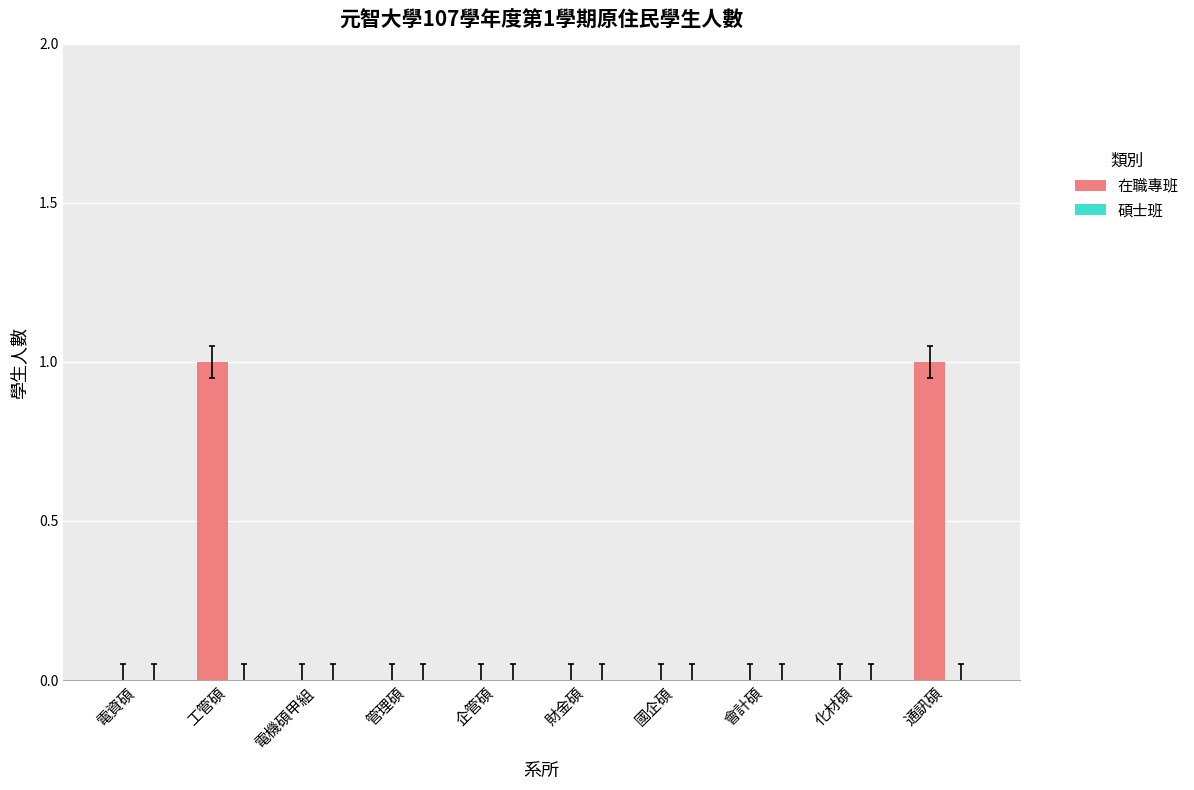

Which has a higher value, 工管碩 or 會計碩?

工管碩